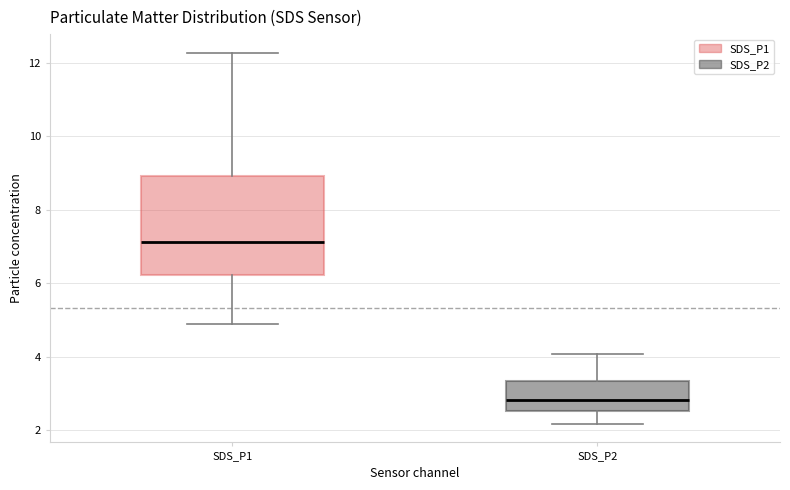

Where is the lower edge of the box for SDS_P1 on the y-axis? The values are not printed on the chart, so give them approximately, as read against the axis.

6.2